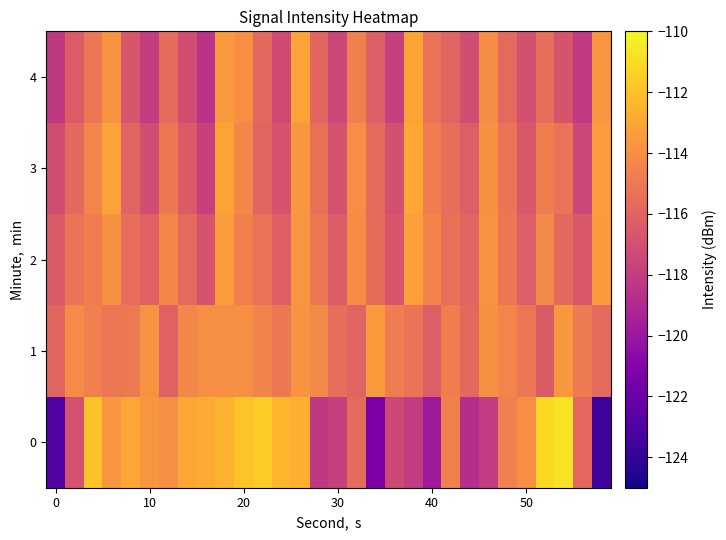

At how many categories does at least one series exceed -112?

5